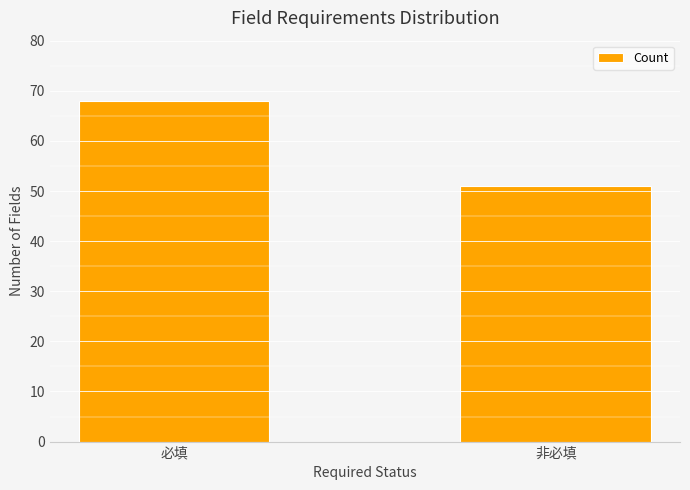

At which category does the chart reach its minimum across all series?

非必填